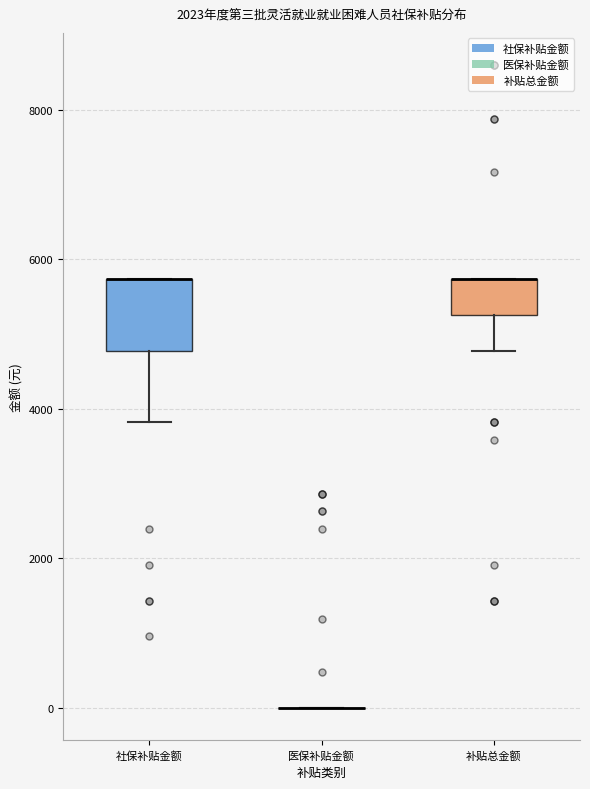

Reading left to right, read every box against the y-axis: the position of its median line, the range the box covers, and the ends of its whiskers. The values are not printed on the chart, so give them approximately, as read against the axis.

社保补贴金额: median 5800 (drawn on the box's upper edge), box 4800 to 5800, whiskers 3800 to 5800
医保补贴金额: box collapsed to a line at 0, whiskers 0 to 0
补贴总金额: median 5800 (drawn on the box's upper edge), box 5200 to 5800, whiskers 4800 to 5800